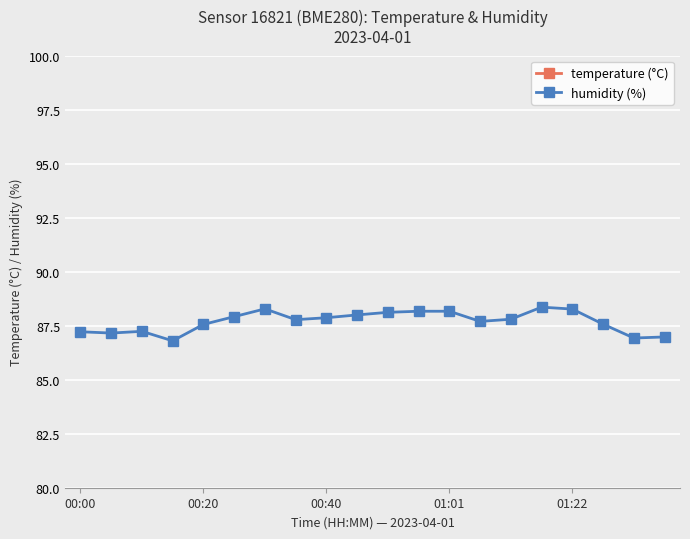

Is it true that humidity (%) equals 87.6 at 00:20?

True